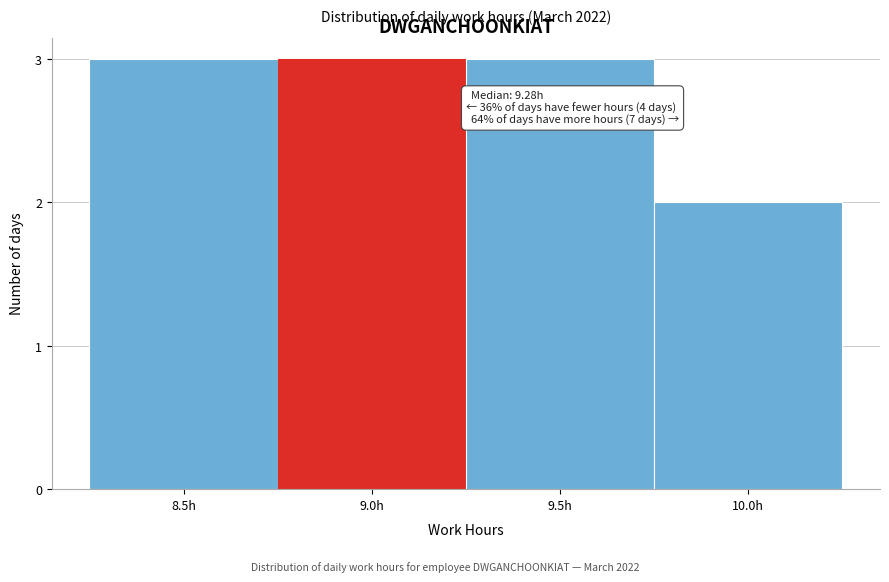

Reading left to right, extract all data points from this chart.

8.5h=3	9.0h=3	9.5h=3	10.0h=2